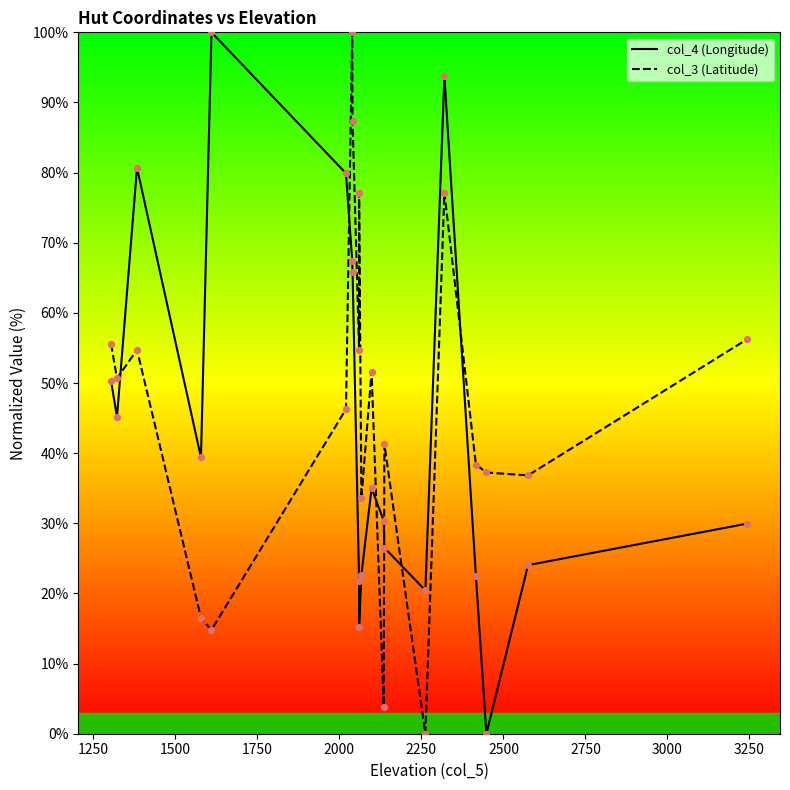

Is the value of col_4 (Longitude) at 17 greater than the value of col_3 (Latitude) at 1250?

No